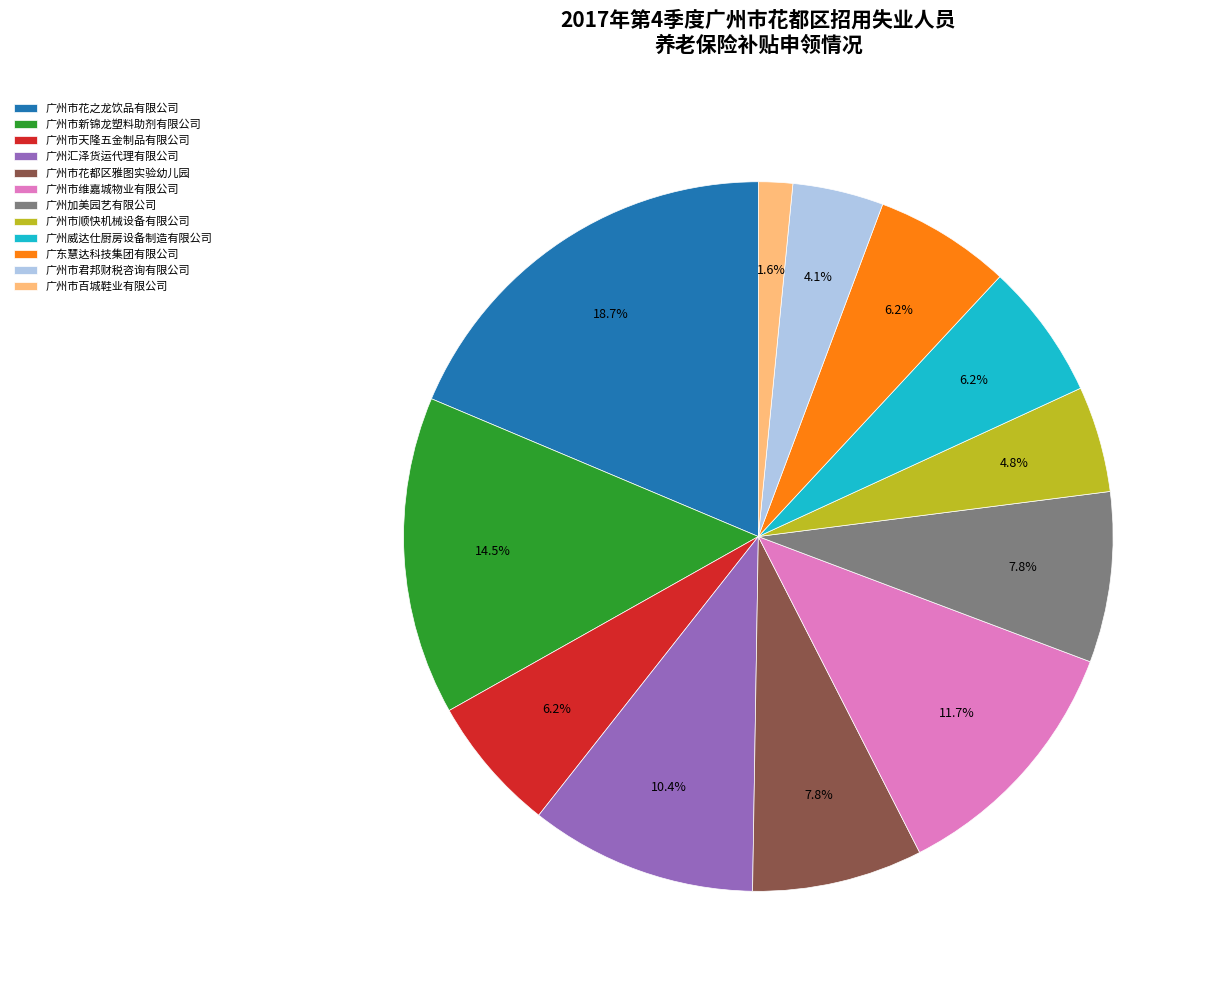

To the nearest percent, what portion does 广州市顺快机械设备有限公司 represent?

5%